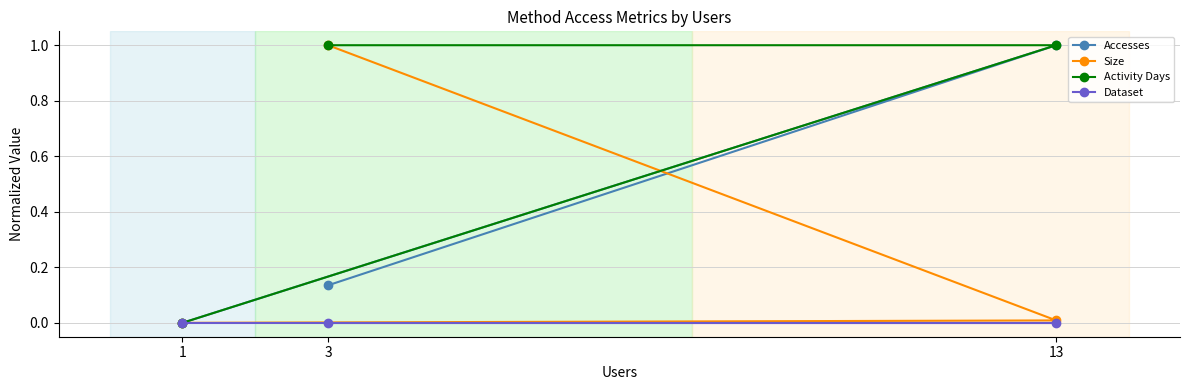

At which category is the sum across all series the highest?

3